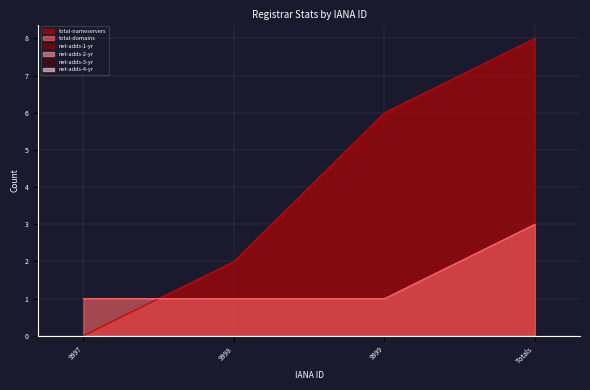

What are all the series names shown in the legend?

total-nameservers, total-domains, net-adds-1-yr, net-adds-2-yr, net-adds-3-yr, net-adds-4-yr